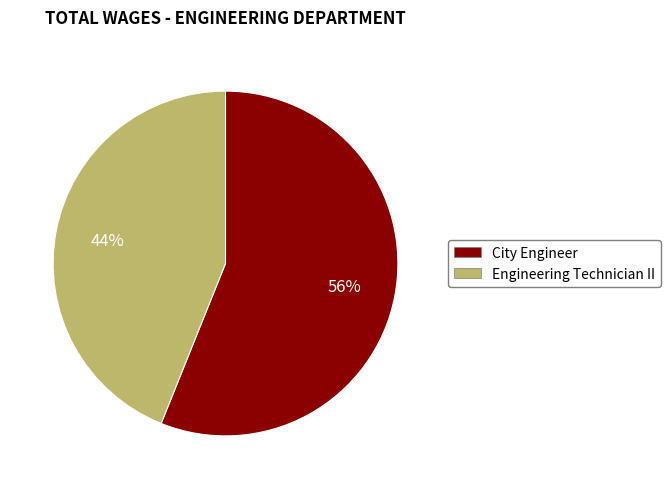

Combined, do City Engineer and Engineering Technician II account for over 50%?

Yes